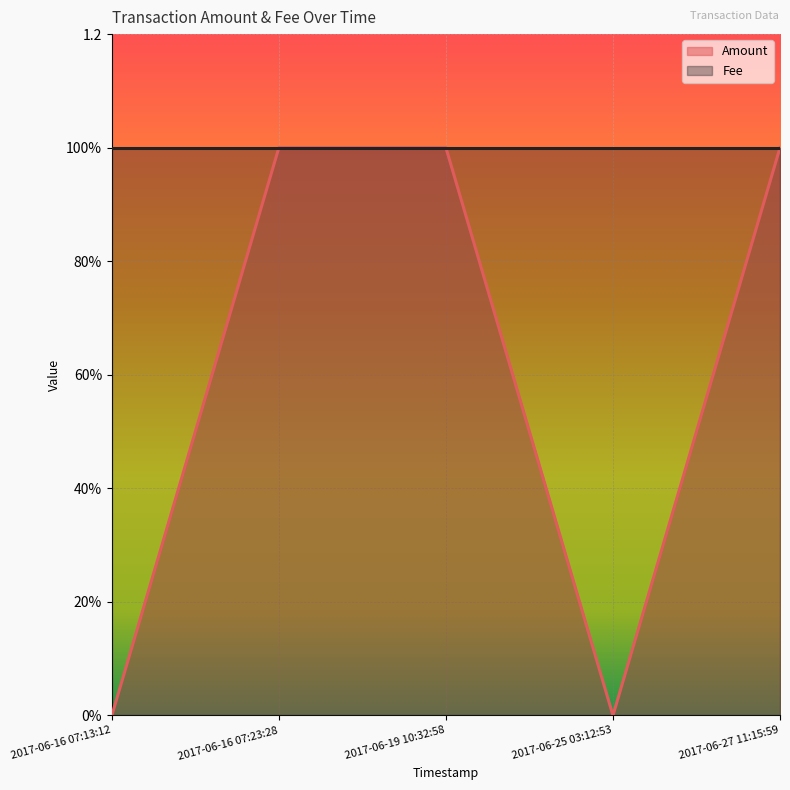

List the labels in order of value, largest first.

2017-06-16 07:23:28, 2017-06-19 10:32:58, 2017-06-27 11:15:59, 2017-06-16 07:13:12, 2017-06-25 03:12:53